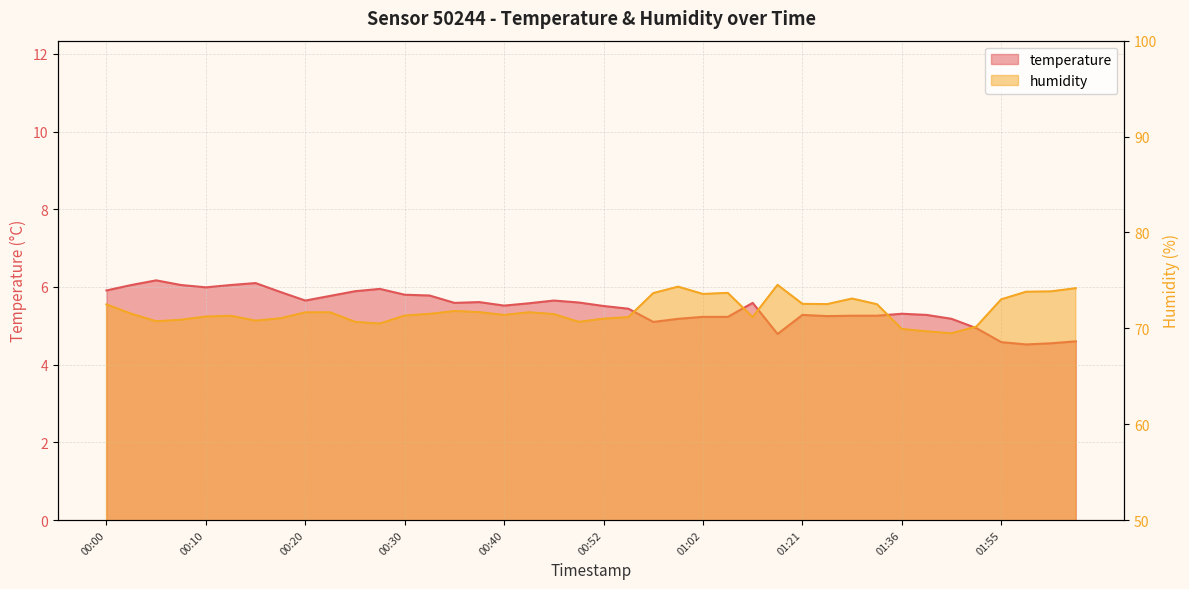

Reading right to left, what are all the values shown in this chart?

temperature: 4.6	4.5	4.5	4.6	4.9	5.2	5.3	5.3	5.3	5.3	5.2	5.3	4.8	5.6	5.2	5.2	5.2	5.1	5.4	5.5	5.6	5.7	5.6	5.5	5.6	5.6	5.8	5.8	6.0	5.9	5.8	5.7	5.9	6.1	6.0	6.0	6.0	6.2	6.0	5.9
humidity: 74.2	73.8	73.8	73.0	70.2	69.5	69.7	69.9	72.5	73.1	72.5	72.5	74.5	71.2	73.7	73.6	74.3	73.7	71.2	71.0	70.7	71.5	71.7	71.4	71.7	71.8	71.5	71.3	70.5	70.7	71.7	71.7	71.0	70.8	71.3	71.2	70.9	70.7	71.5	72.5